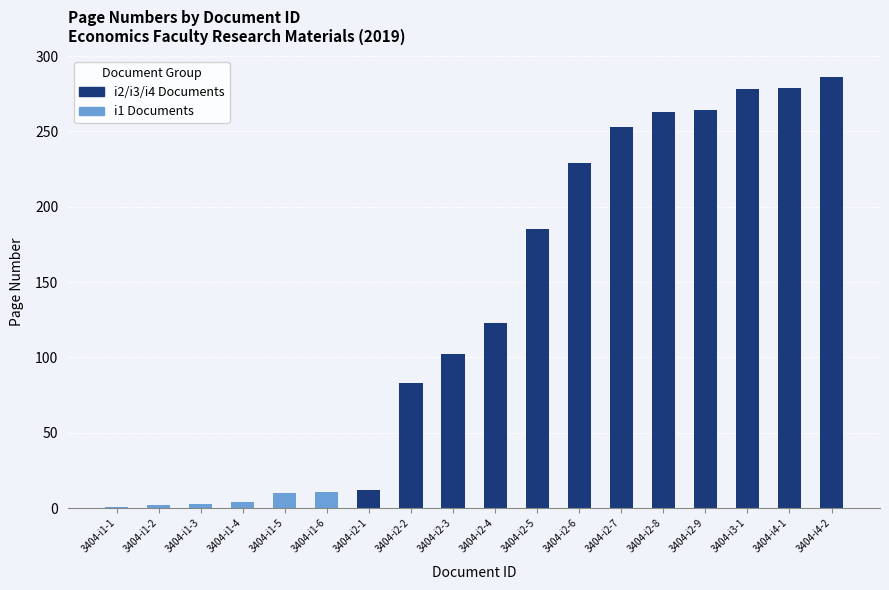

The value at 3404-i3-1 is 125. True or false?

False